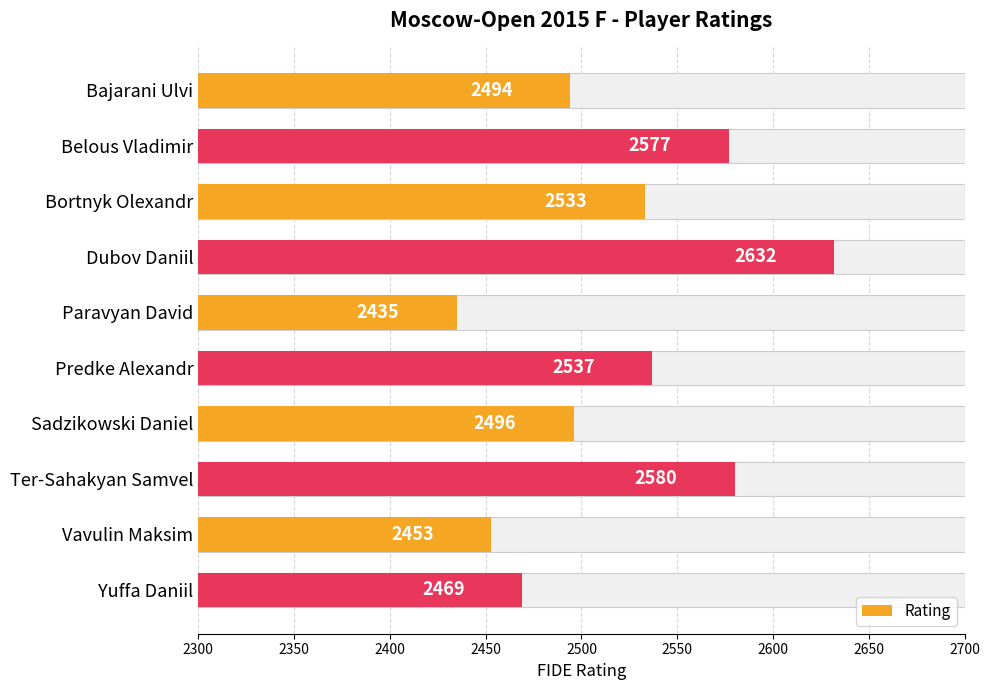

What is the change in value from Bortnyk Olexandr to Ter-Sahakyan Samvel?

+47